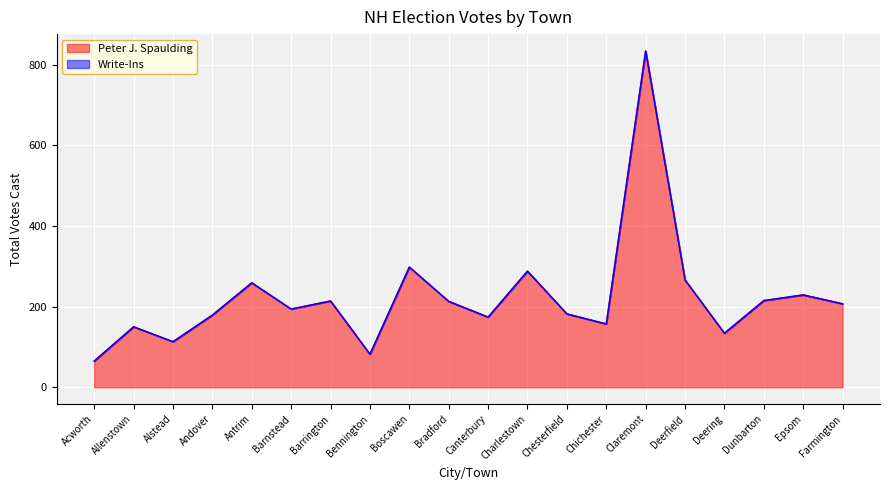

At which label does the data first exceed 207?

Antrim